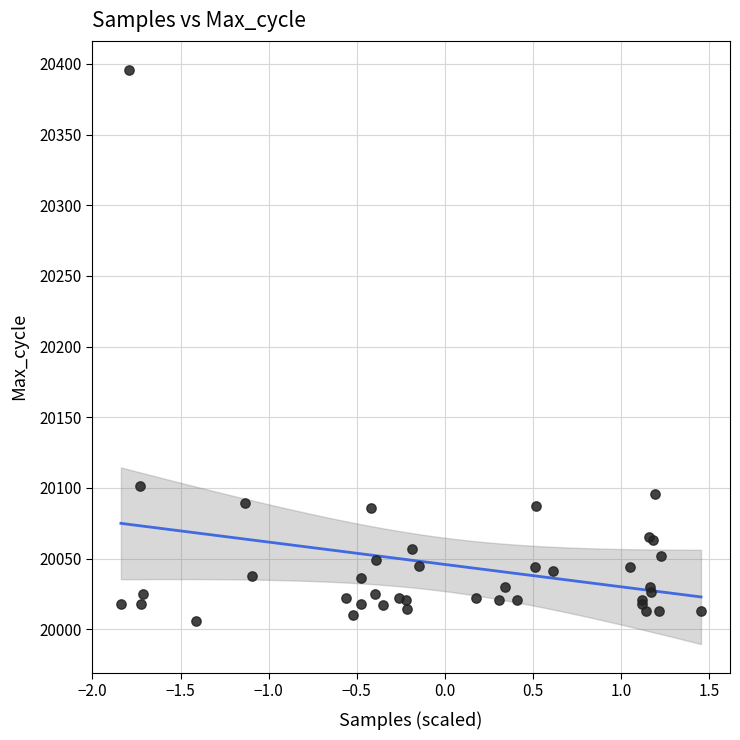

What Y value in the scatter plot is closest to 20201?

20101